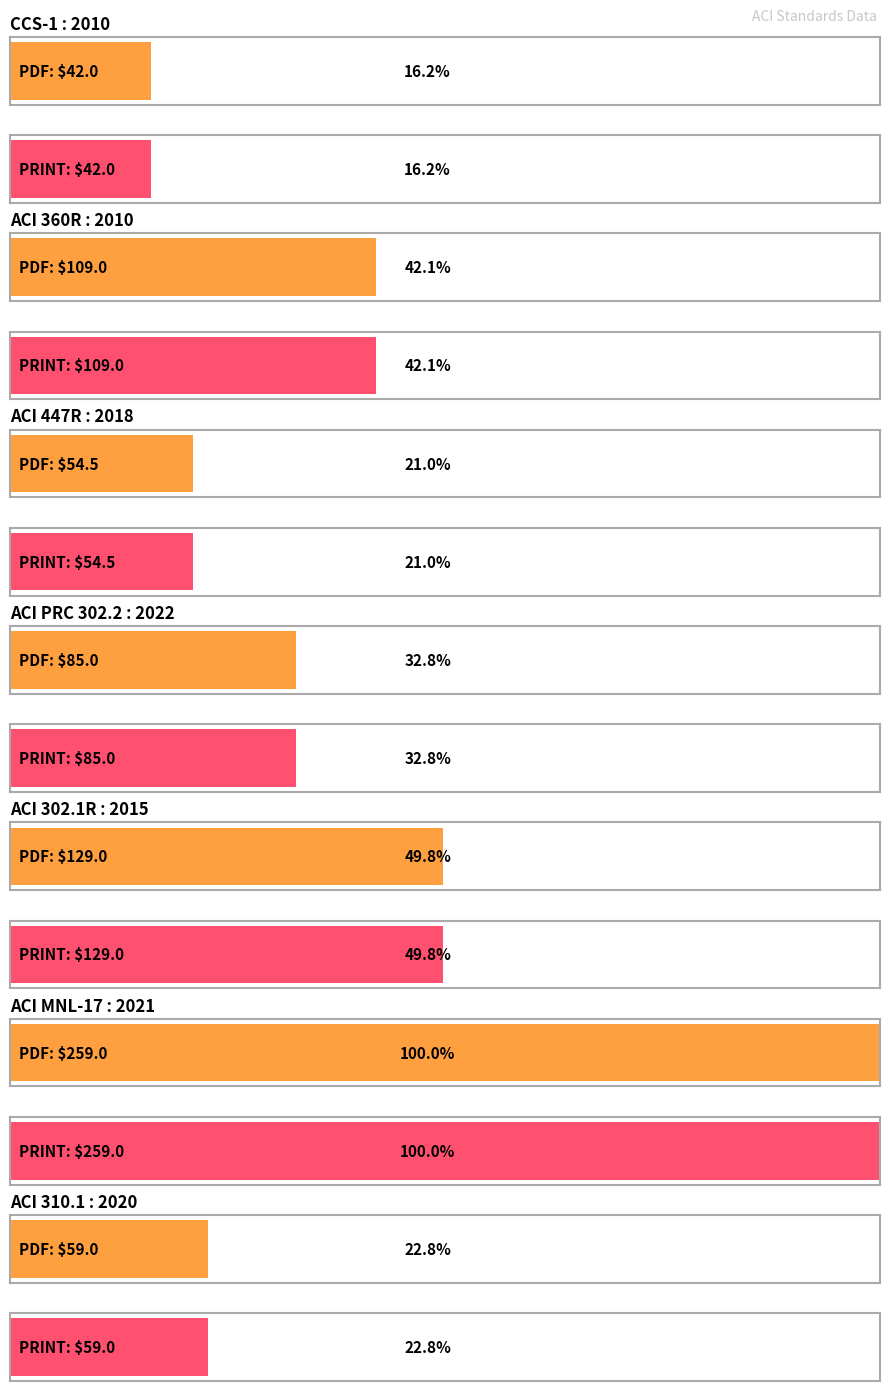

List the series in order of their peak value, highest first.

Price (PDF), Price (PRINT)